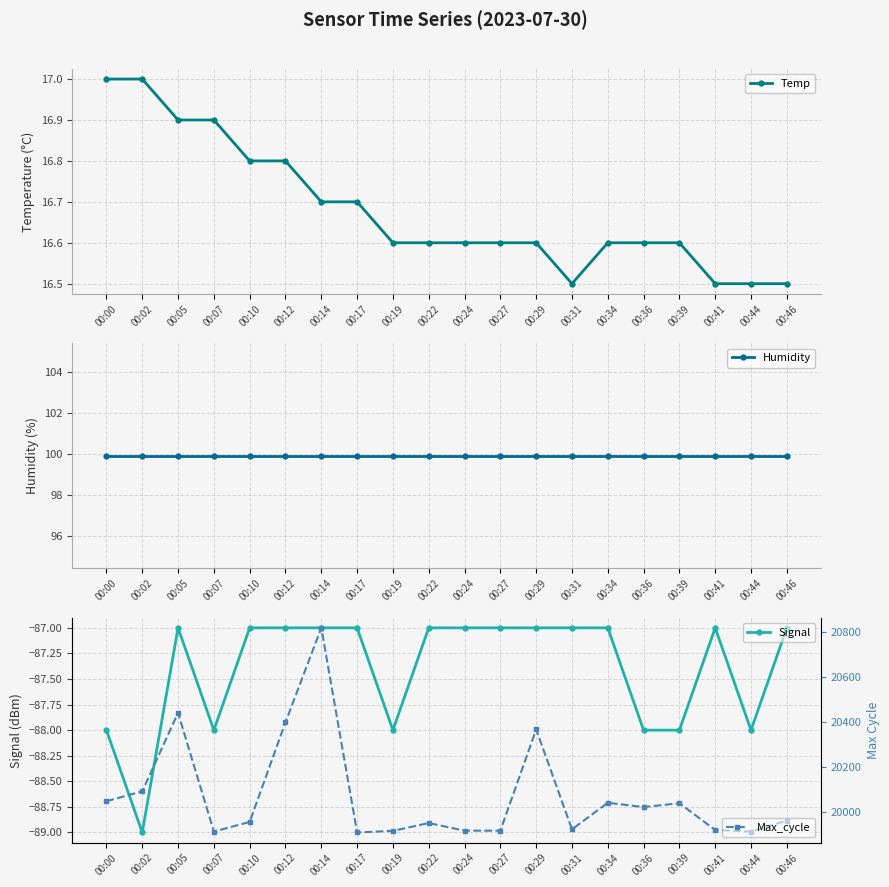

At which category does Max_cycle reach its first local peak?

00:05